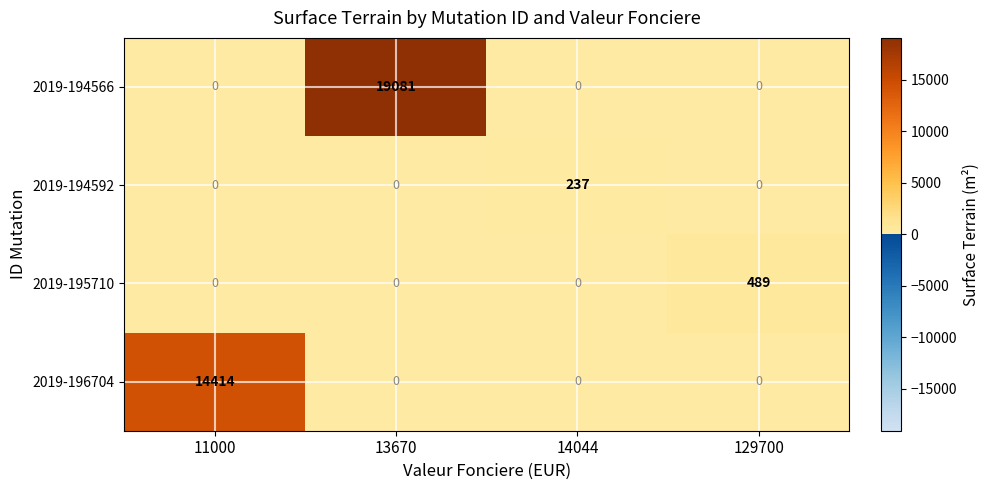

How many values in the 2019-194592 series exceed 0?

1